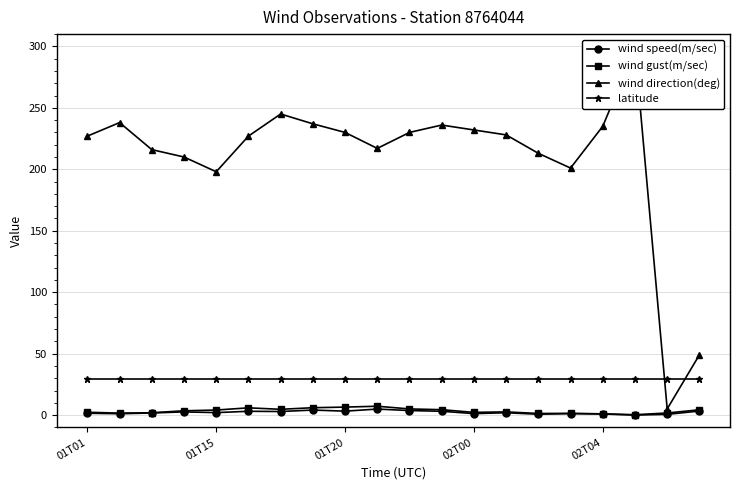

At which label does wind speed(m/sec) reach its minimum?

17